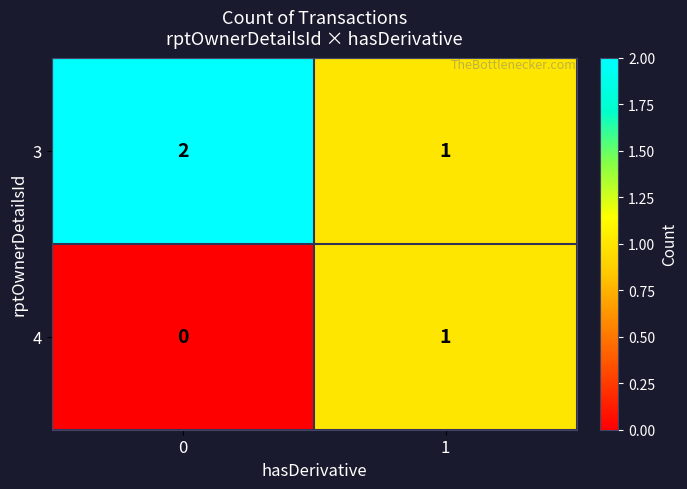

What is the total value across all series at 1?

2